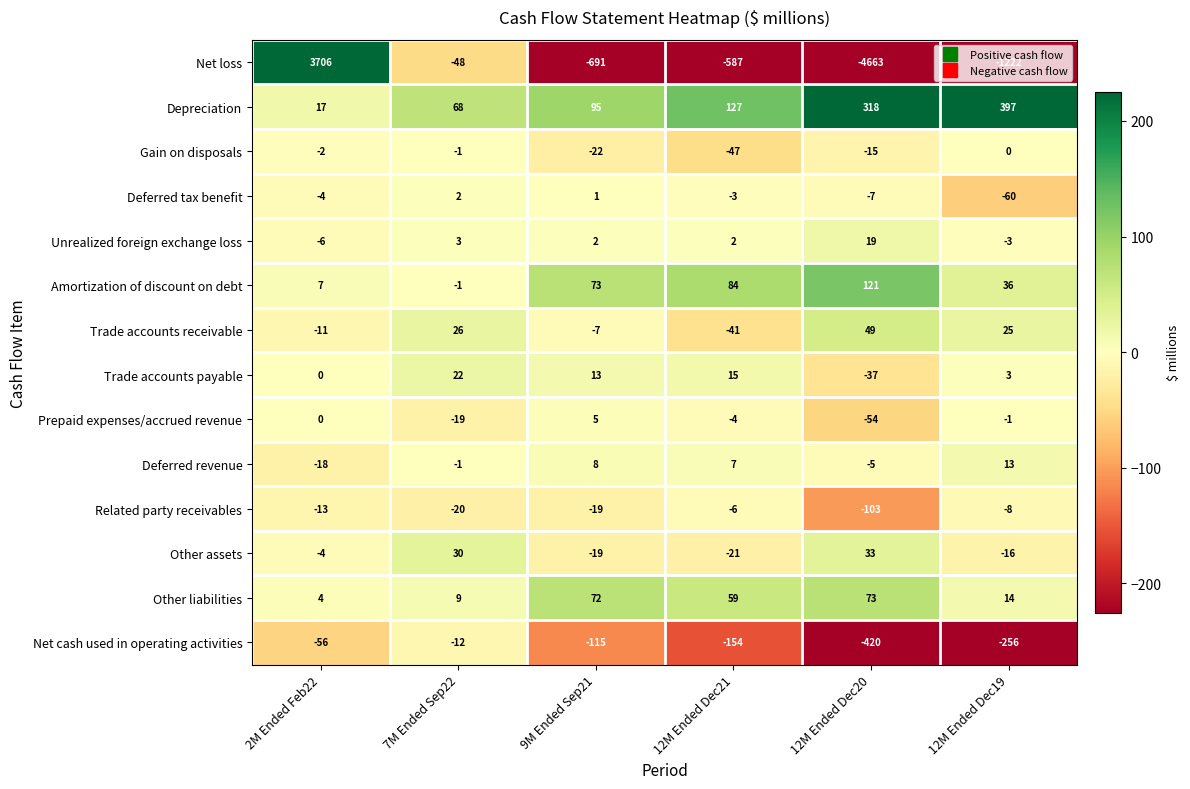

Which series has the largest total across all categories?

Depreciation